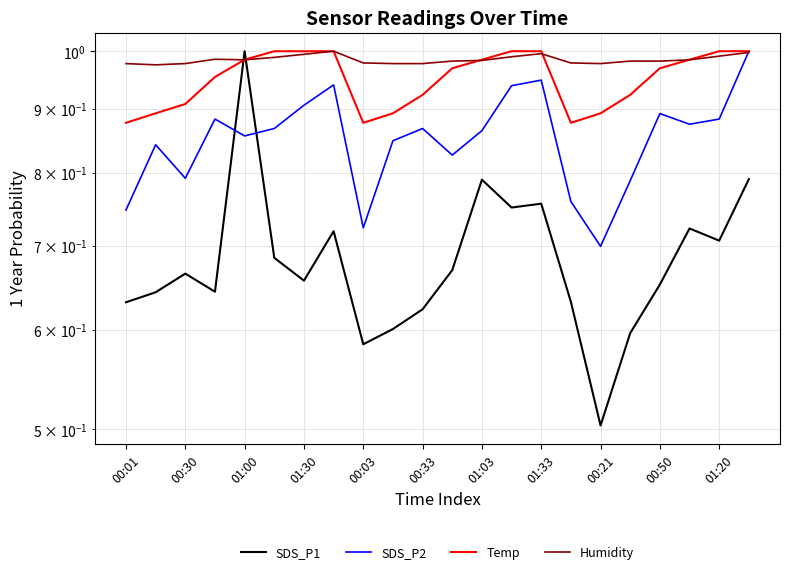

Which series has the widest spread of values?

SDS_P1